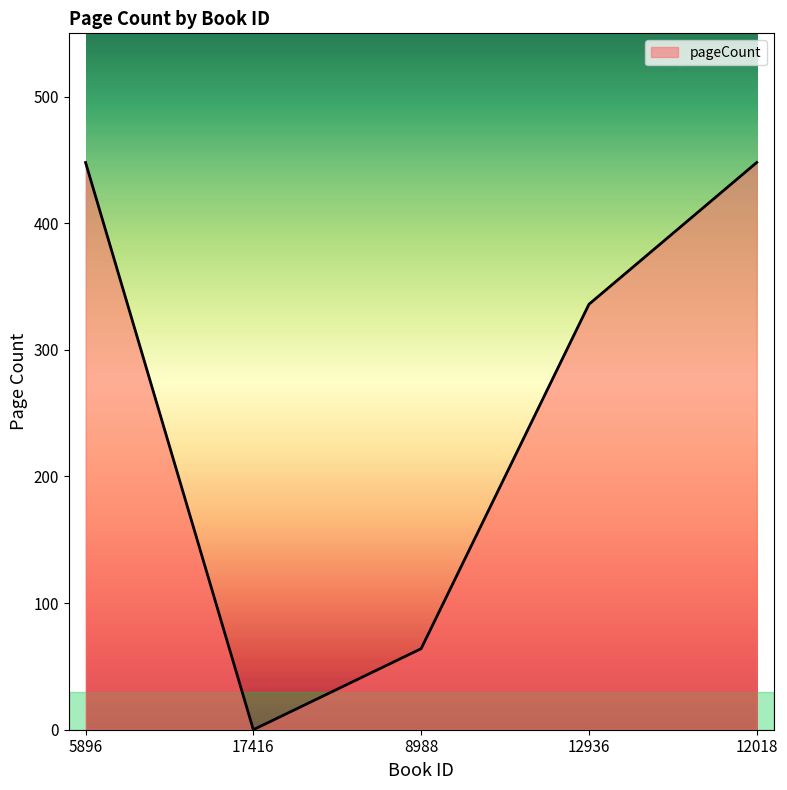

What is the sum of all values?

1296